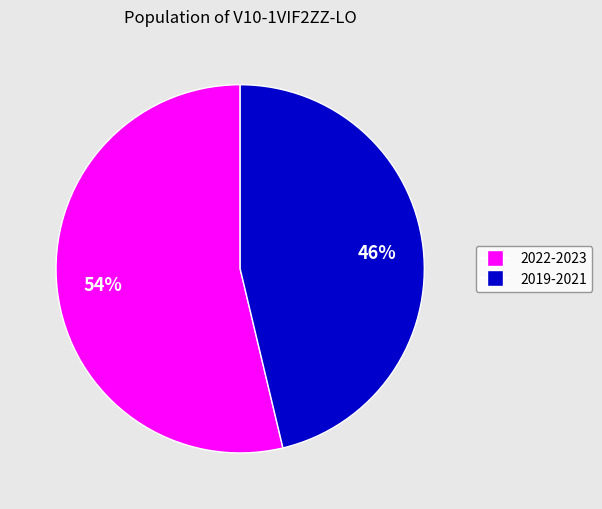

Rank the categories by value from lowest to highest.

2019-2021, 2022-2023